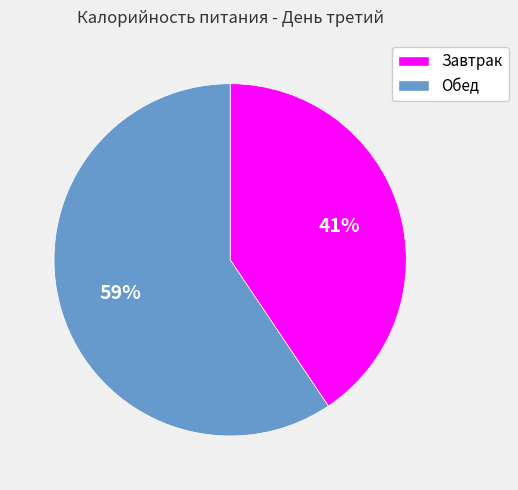

Is there any slice that represents more than half of the pie?

Yes